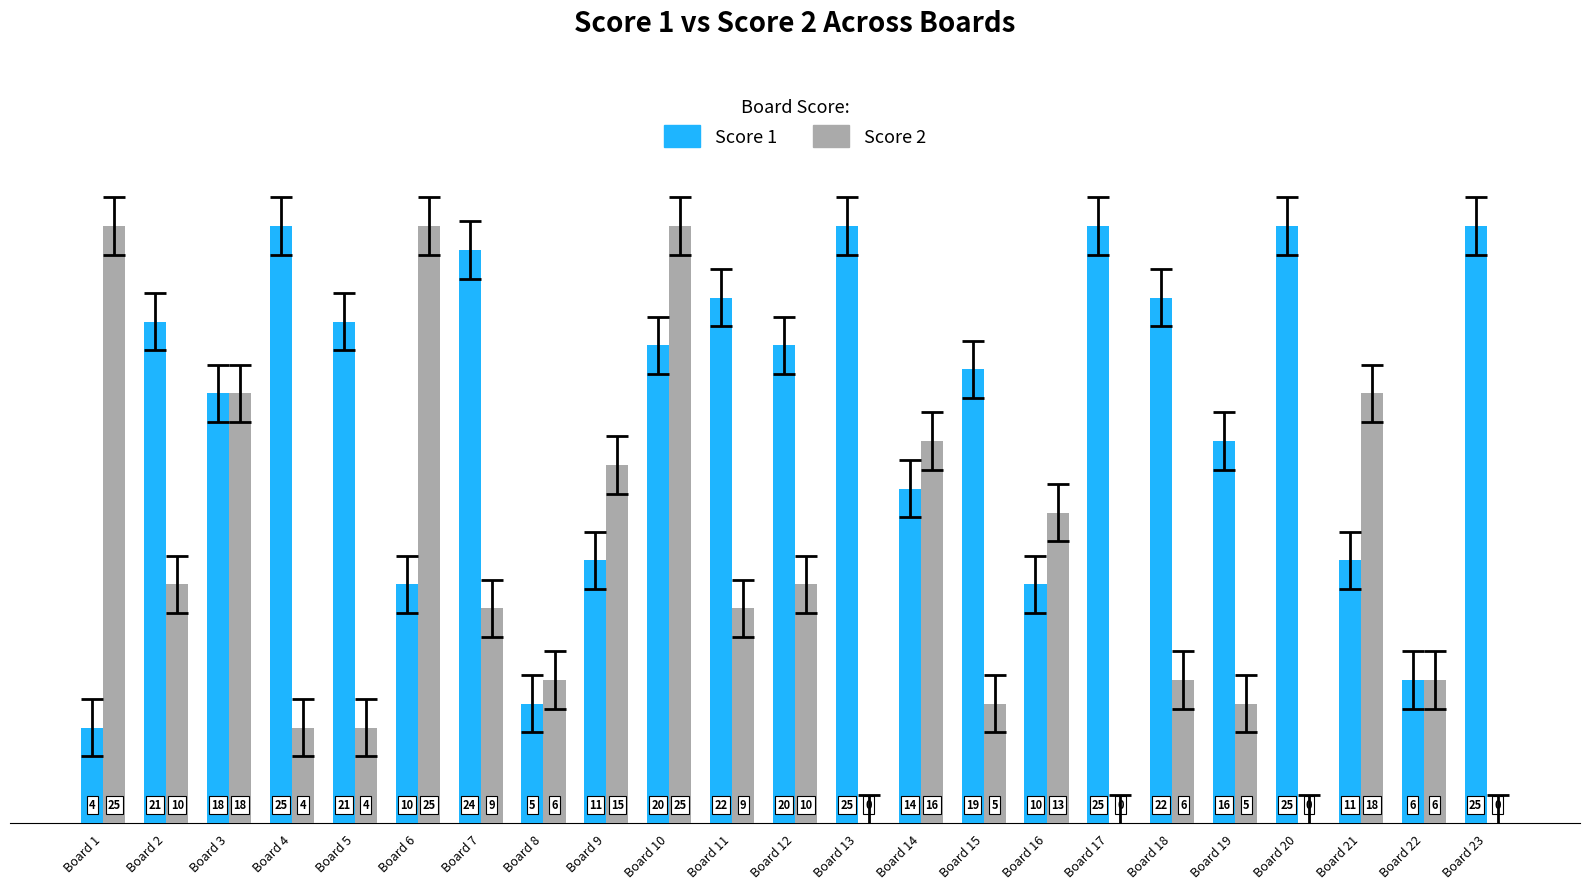

How many distinct data groups are displayed?

2